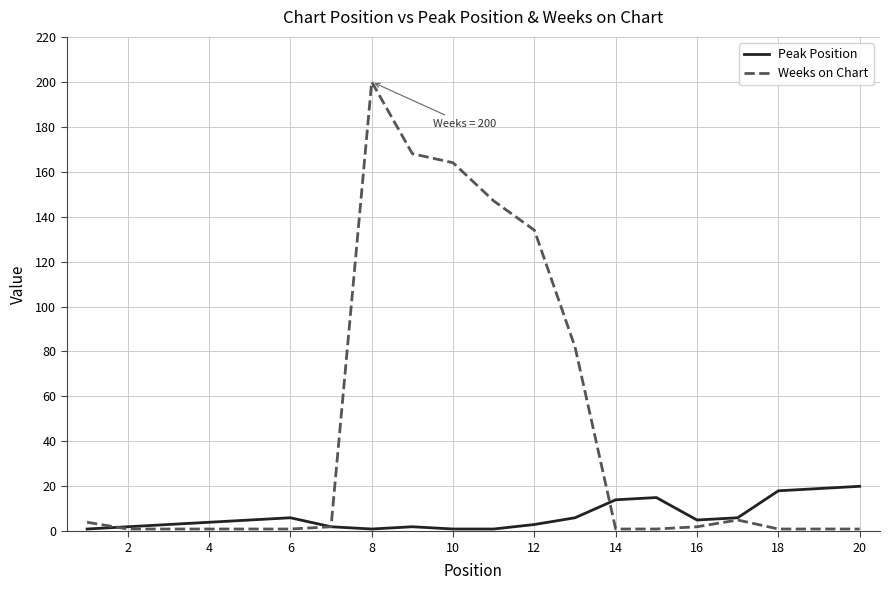

What is the greatest value displayed?

200